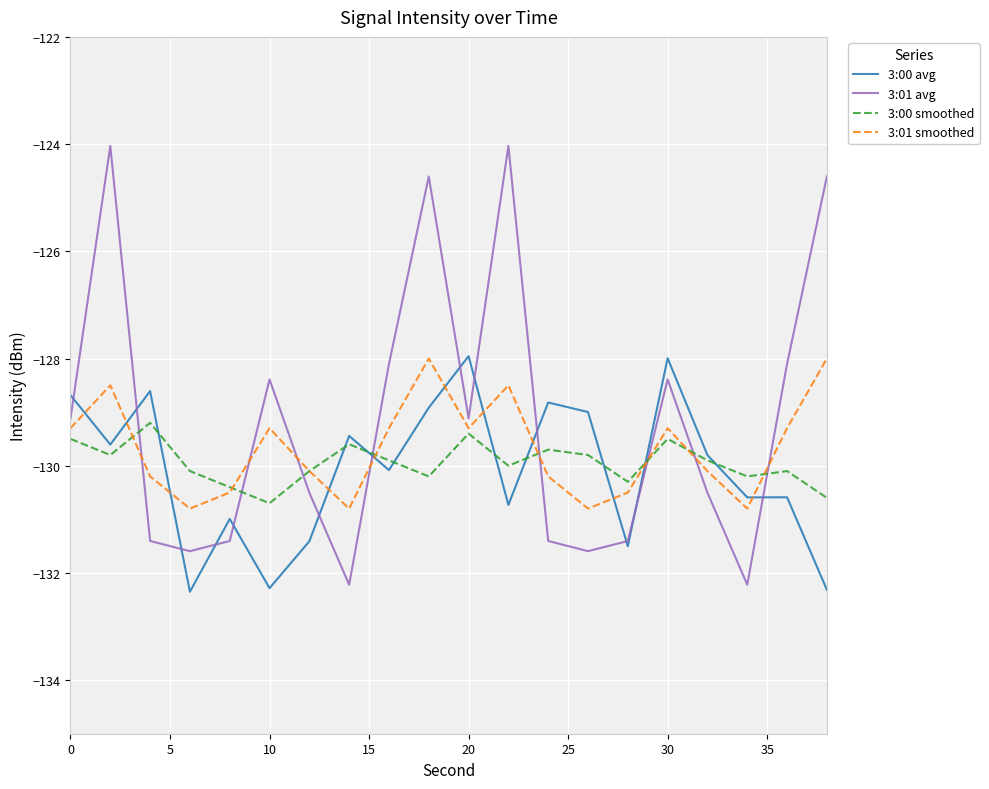

What is the sum of all 3:01 smoothed values?

-2593.6